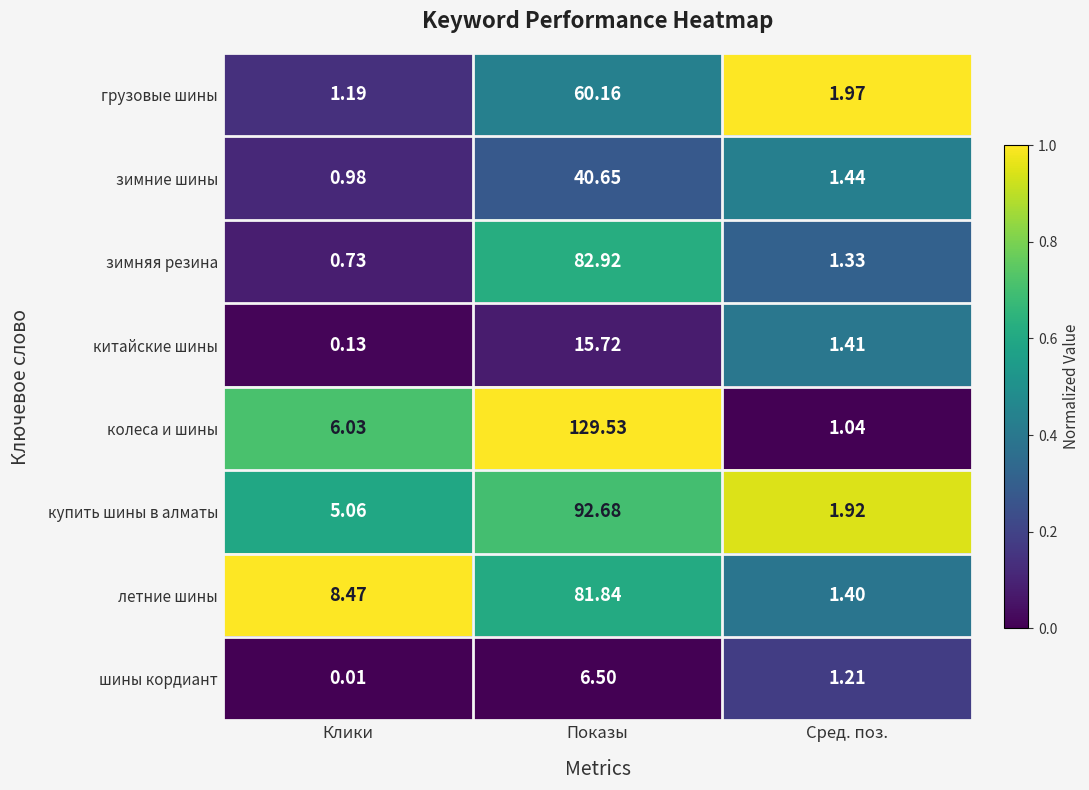

Which category has the highest value across all series?

Показы